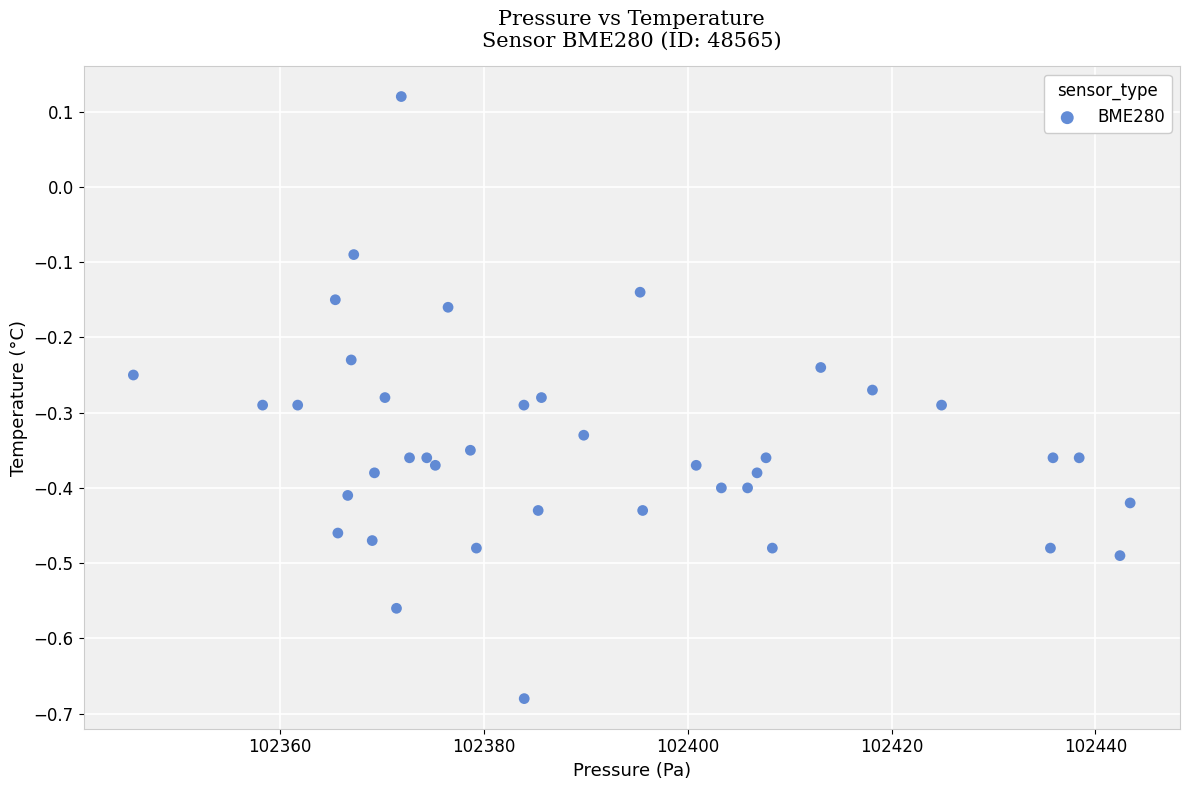

What is the range of X values (max minus min)?

97.8